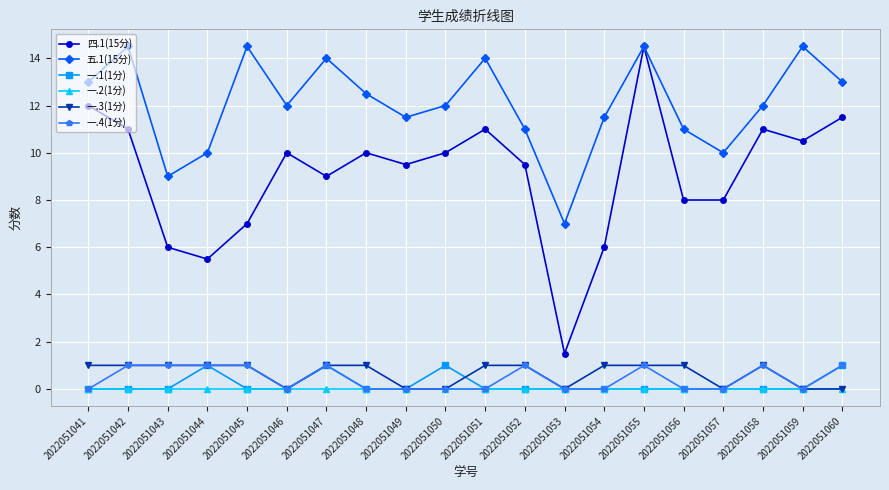

Reading left to right, what are all the values shown in this chart?

四.1(15分): 12.0	11.0	6.0	5.5	7.0	10.0	9.0	10.0	9.5	10.0	11.0	9.5	1.5	6.0	14.5	8.0	8.0	11.0	10.5	11.5
五.1(15分): 13.0	14.5	9.0	10.0	14.5	12.0	14.0	12.5	11.5	12.0	14.0	11.0	7.0	11.5	14.5	11.0	10.0	12.0	14.5	13.0
一.1(1分): 0.0	0.0	0.0	1.0	0.0	0.0	1.0	0.0	0.0	1.0	0.0	0.0	0.0	0.0	0.0	0.0	0.0	0.0	0.0	1.0
一.2(1分): 0.0	0.0	0.0	0.0	0.0	0.0	0.0	0.0	0.0	0.0	0.0	0.0	0.0	0.0	0.0	0.0	0.0	0.0	0.0	0.0
一.3(1分): 1.0	1.0	1.0	1.0	1.0	0.0	1.0	1.0	0.0	0.0	1.0	1.0	0.0	1.0	1.0	1.0	0.0	1.0	0.0	0.0
一.4(1分): 0.0	1.0	1.0	1.0	1.0	0.0	1.0	0.0	0.0	0.0	0.0	1.0	0.0	0.0	1.0	0.0	0.0	1.0	0.0	1.0